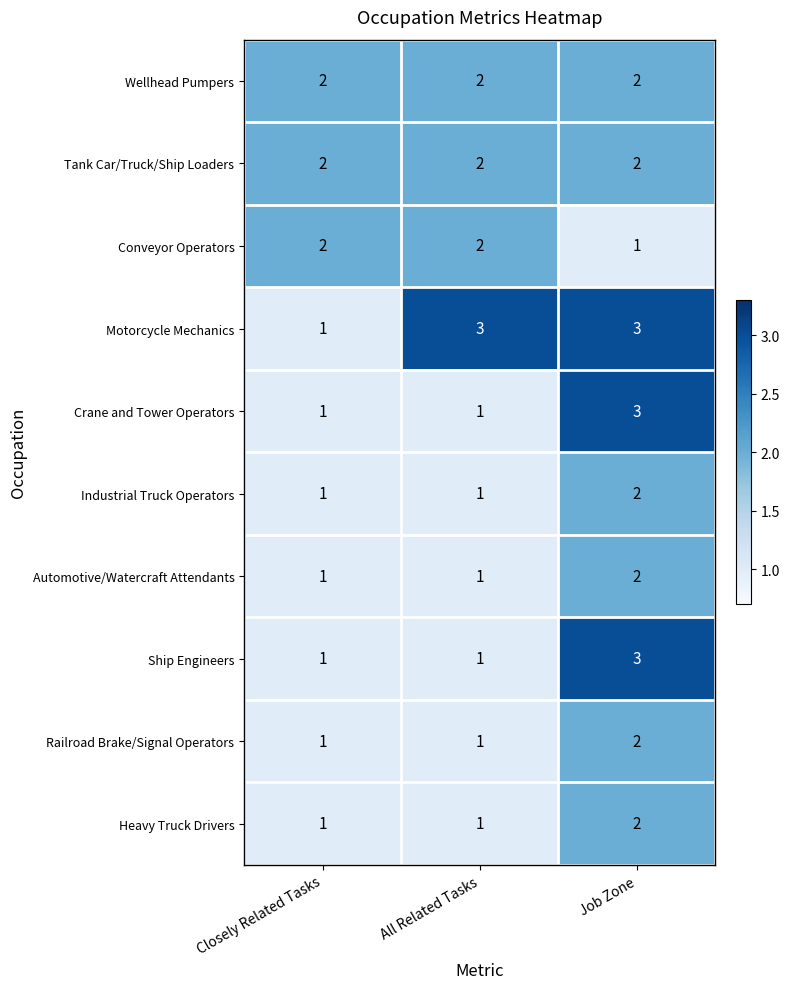

What is the total value across all series at Job Zone?

22